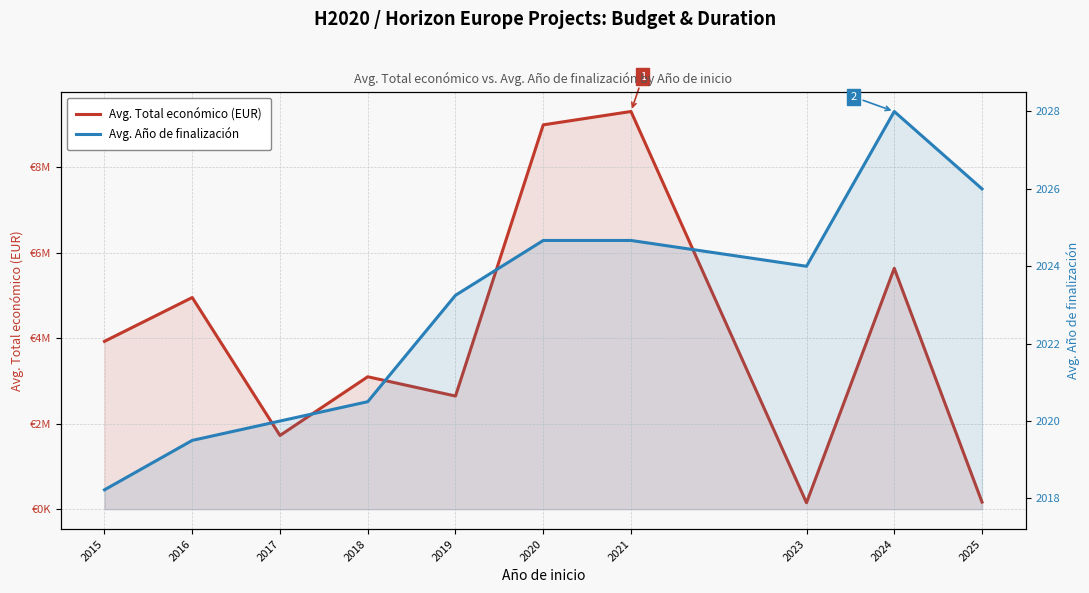

Reading left to right, list all the values displayed in this chart.

Avg. Total económico (EUR): 2015=3924086.9	2016=4948741.0	2017=1723554.6	2018=3095839.0	2019=2644809.2	2020=8985325.7	2021=9297984.3	2023=150000.0	2024=5631298.0	2025=165312.0
Avg. Año de finalización: 2015=2018.2	2016=2019.5	2017=2020.0	2018=2020.5	2019=2023.2	2020=2024.7	2021=2024.7	2023=2024.0	2024=2028.0	2025=2026.0